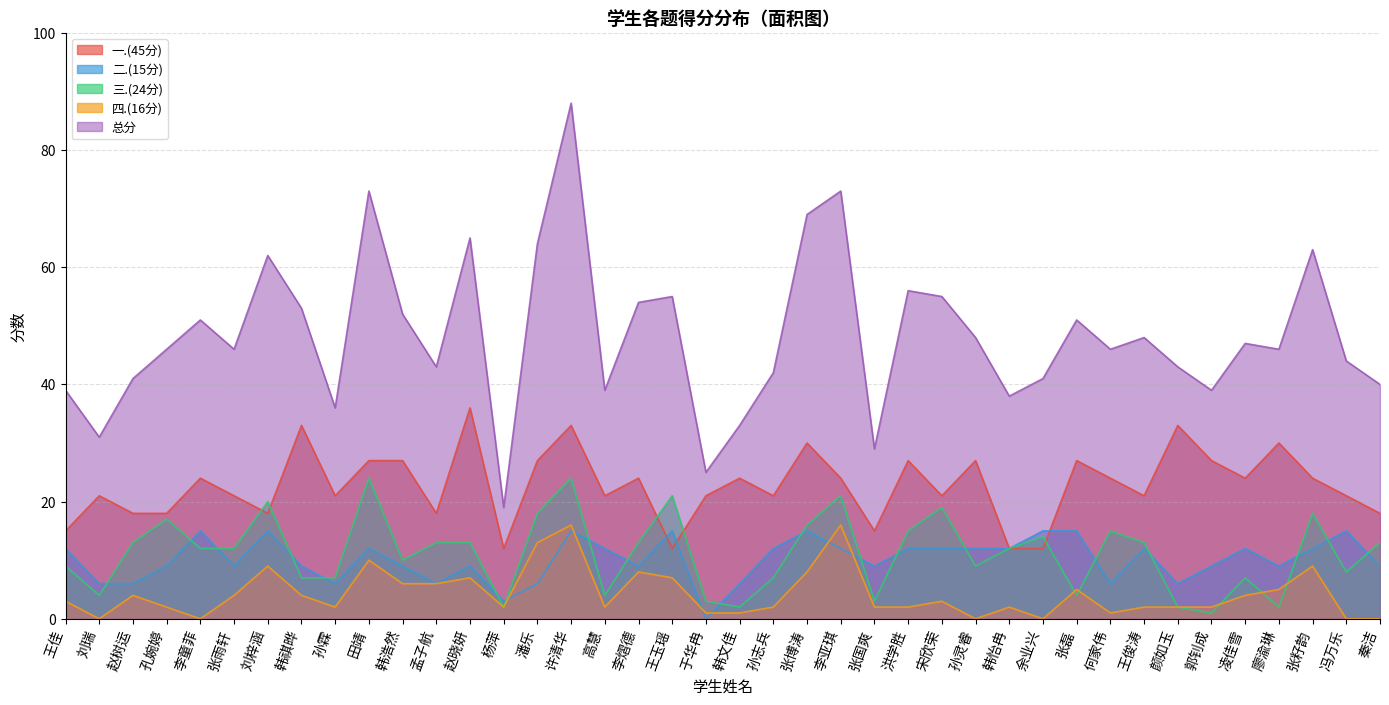

True or false: 二.(15分) has a value of 6 at 韩文佳.

True